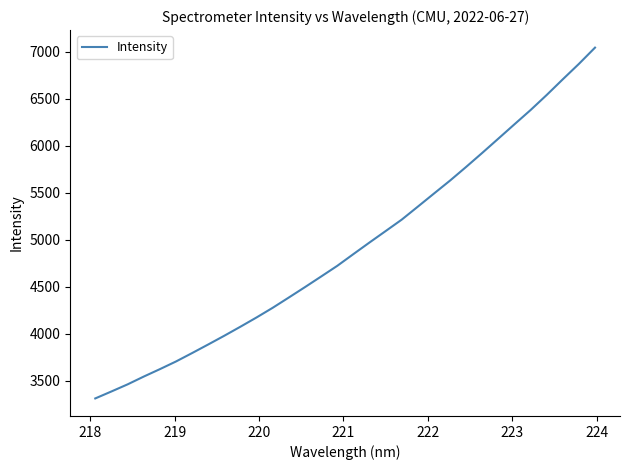

What is the difference between the maximum and minimum values?

3730.5